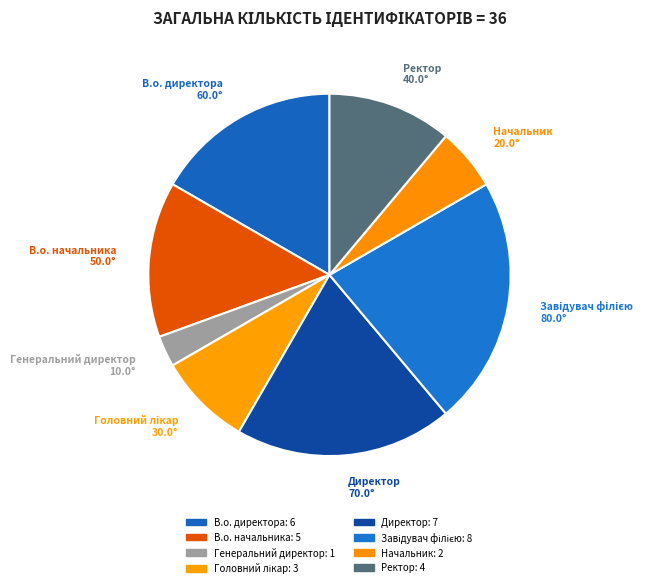

What is the smallest slice in the pie chart?

Генеральний директор